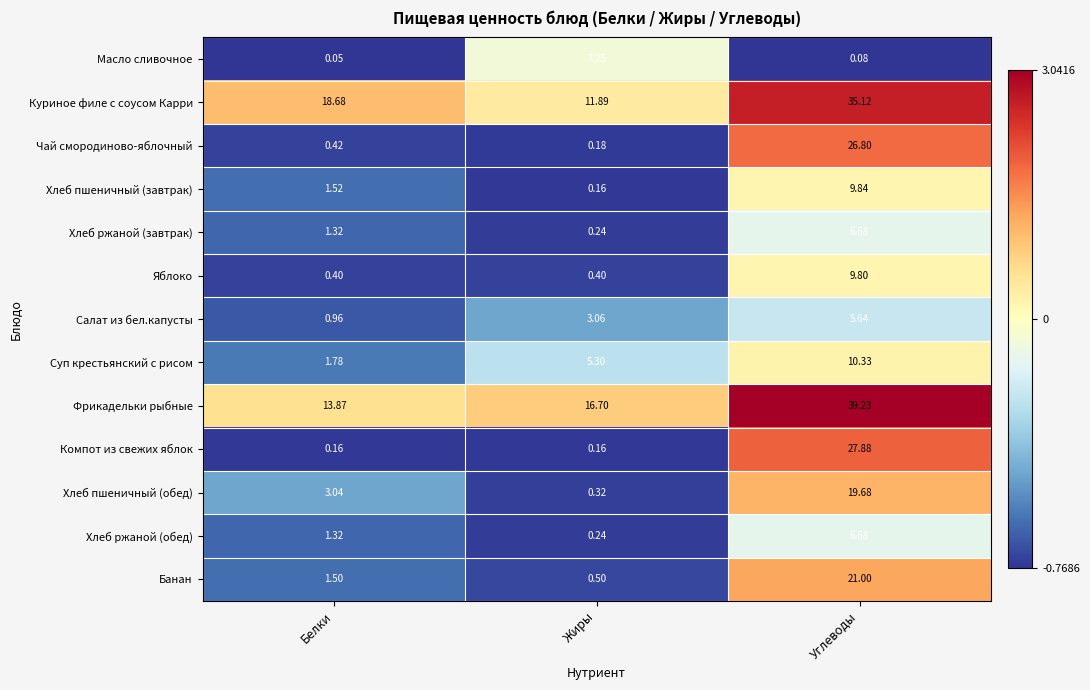

At which category is the sum across all series the highest?

Углеводы